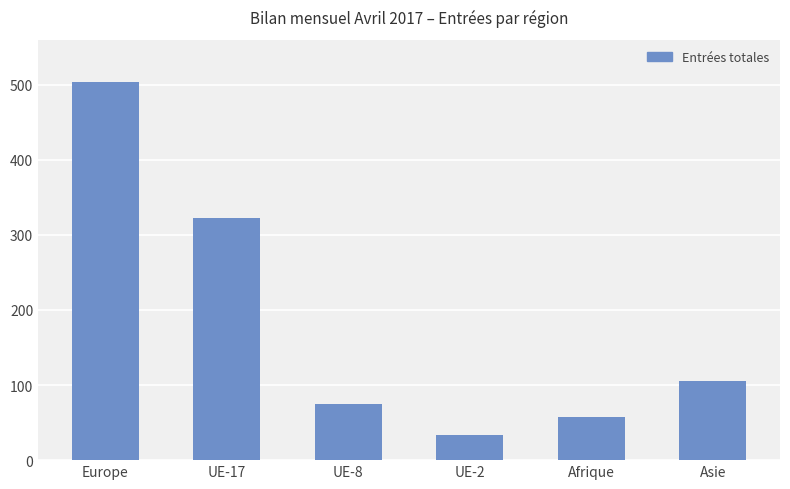

Which has a higher value, UE-8 or UE-2?

UE-8